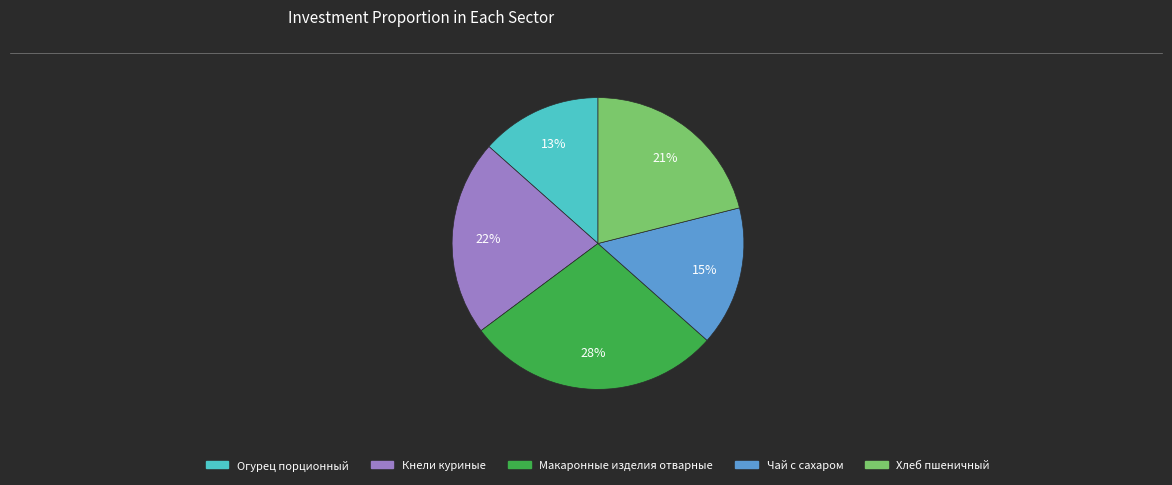

How many segments does this pie chart have?

5